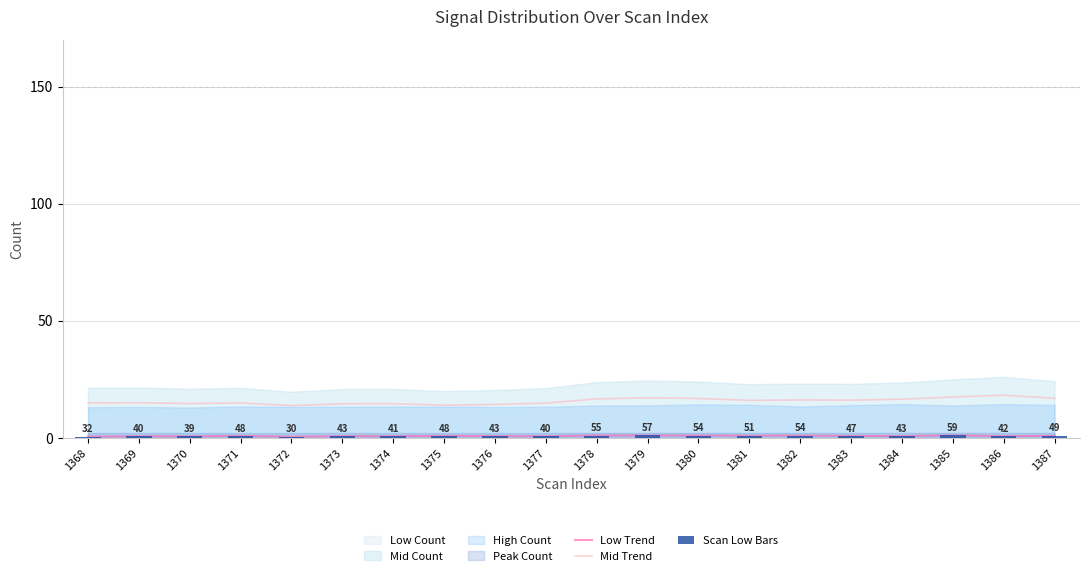

True or false: Low Trend has a value of 0.8 at 1370.

True